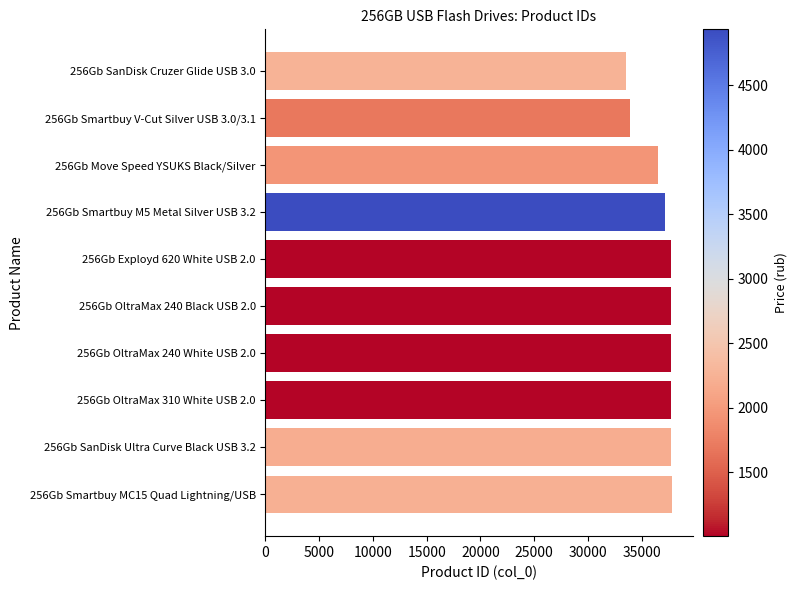

What is the change in value from 256Gb Move Speed YSUKS Black/Silver to 256Gb OltraMax 310 White USB 2.0?

+1211